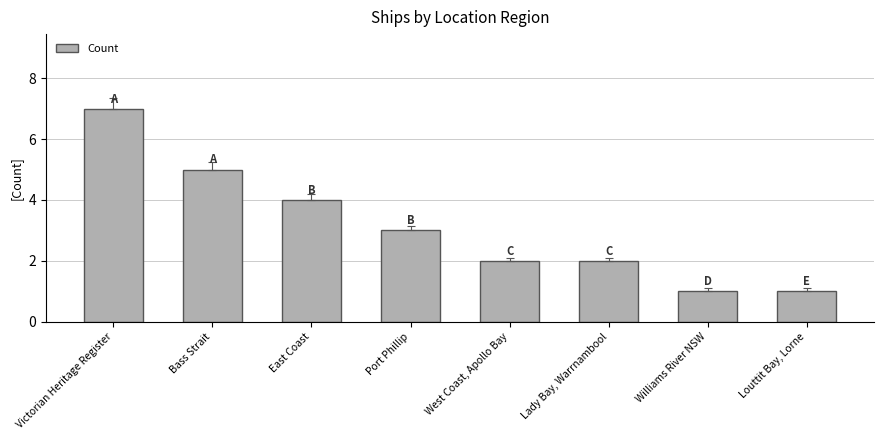

What is the label of the 2nd bar from the right?

Williams River NSW